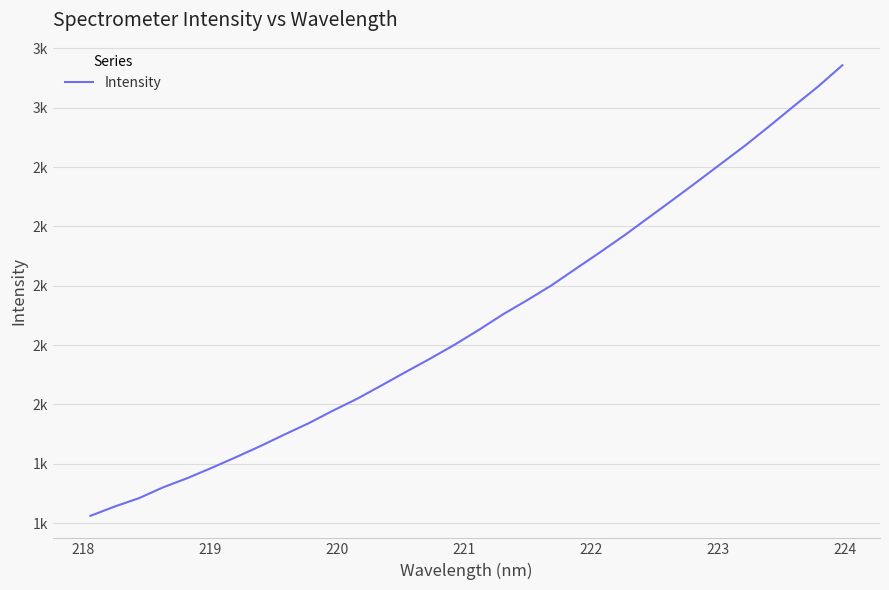

Does the chart display data point markers on the line(s)?

No